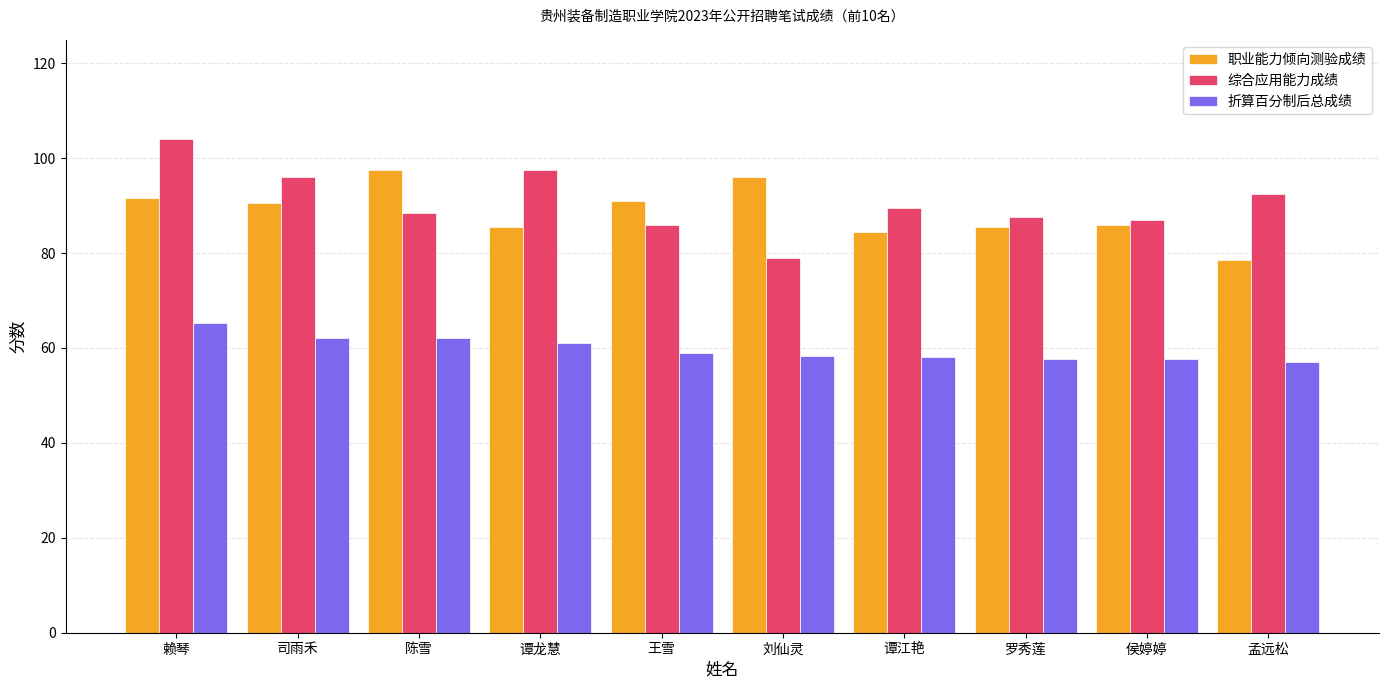

What value does the 折算百分制后总成绩 series have at 谭江艳?

58.0